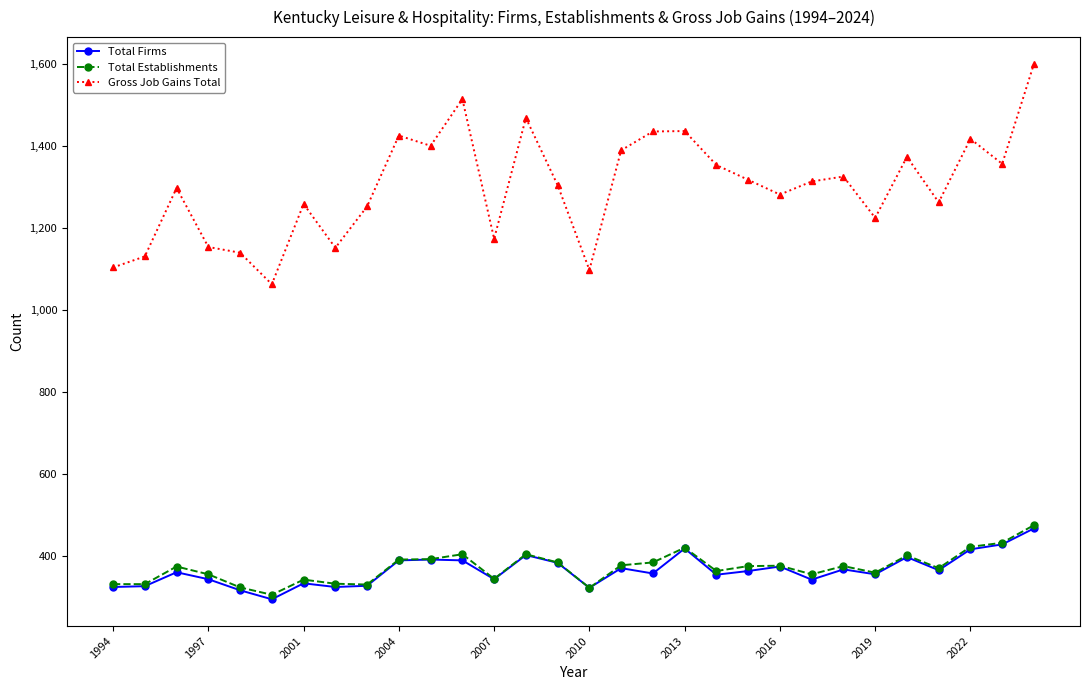

What is the difference between the maximum and minimum values in the Gross Job Gains Total series?

538